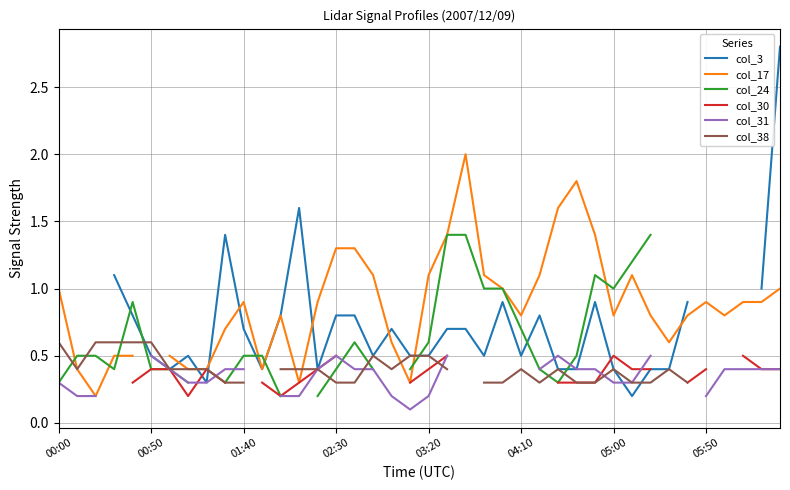

What are all the series names shown in the legend?

col_3, col_17, col_24, col_30, col_31, col_38